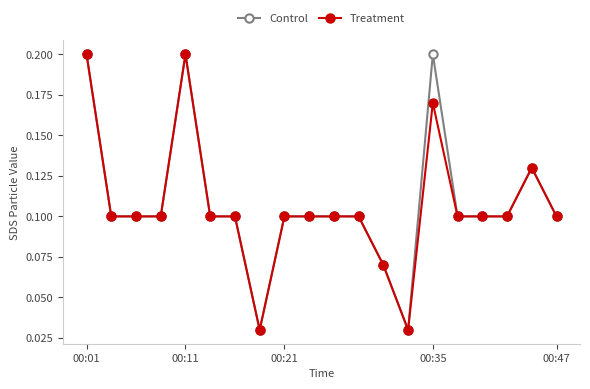

Count the Treatment values in the range 0 to 1.

20